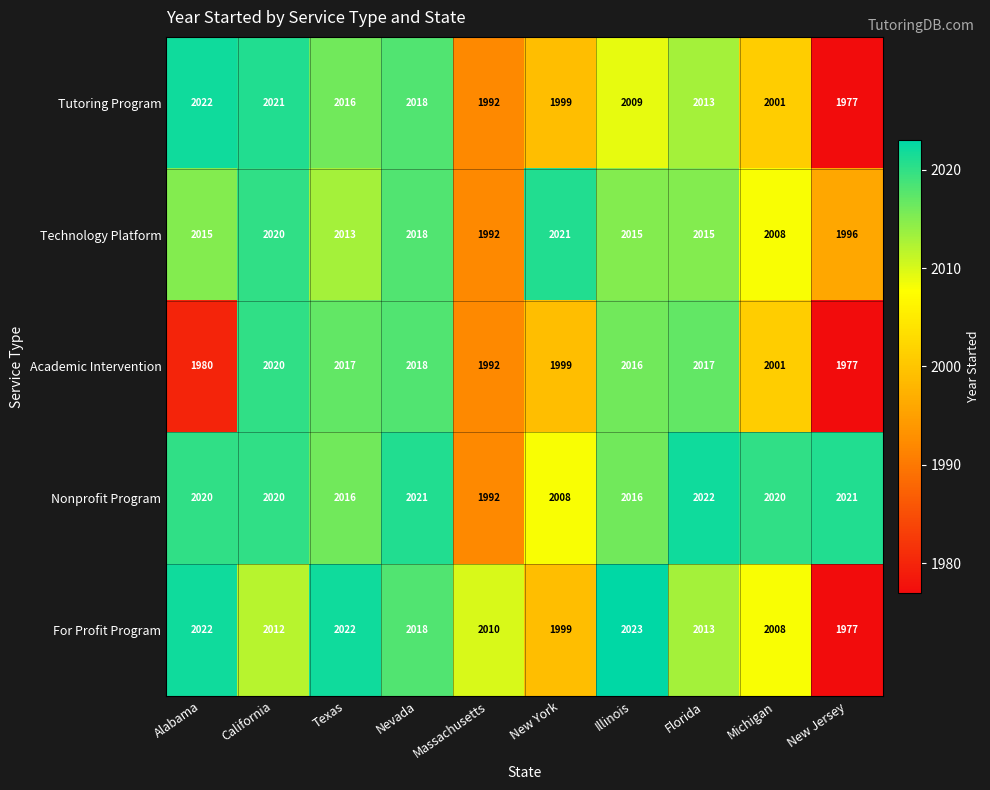

What is the total value across all series at Nevada?

10093